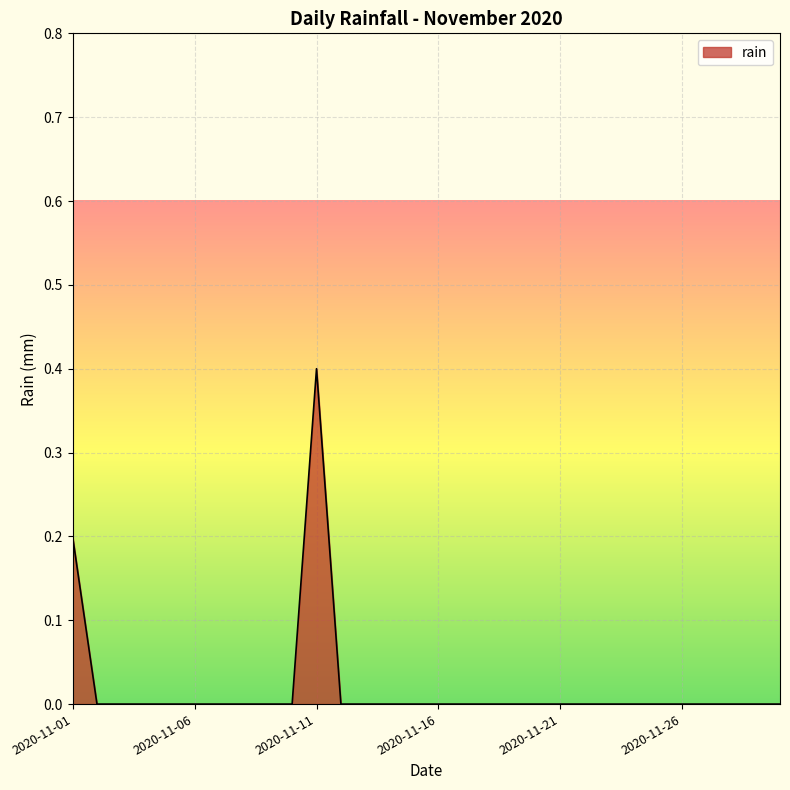

What is the greatest value displayed?

0.4